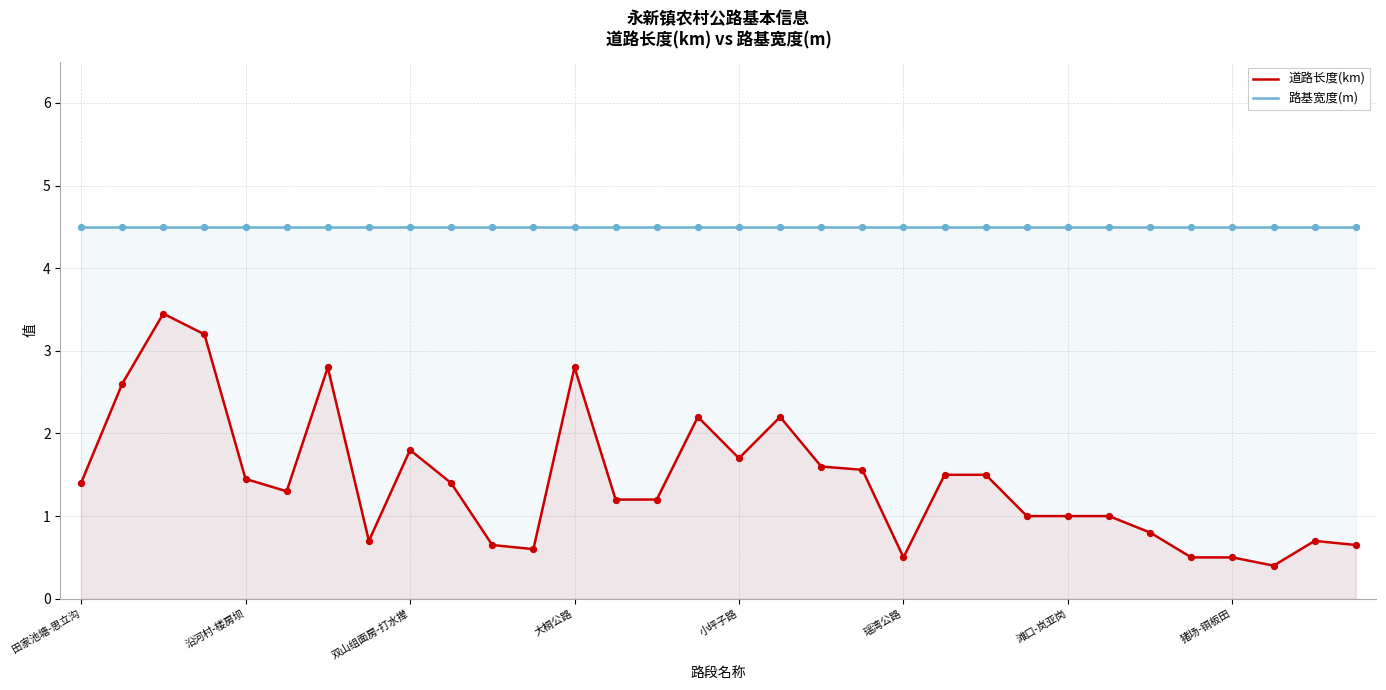

Which series reaches the minimum Y coordinate?

道路长度(km)